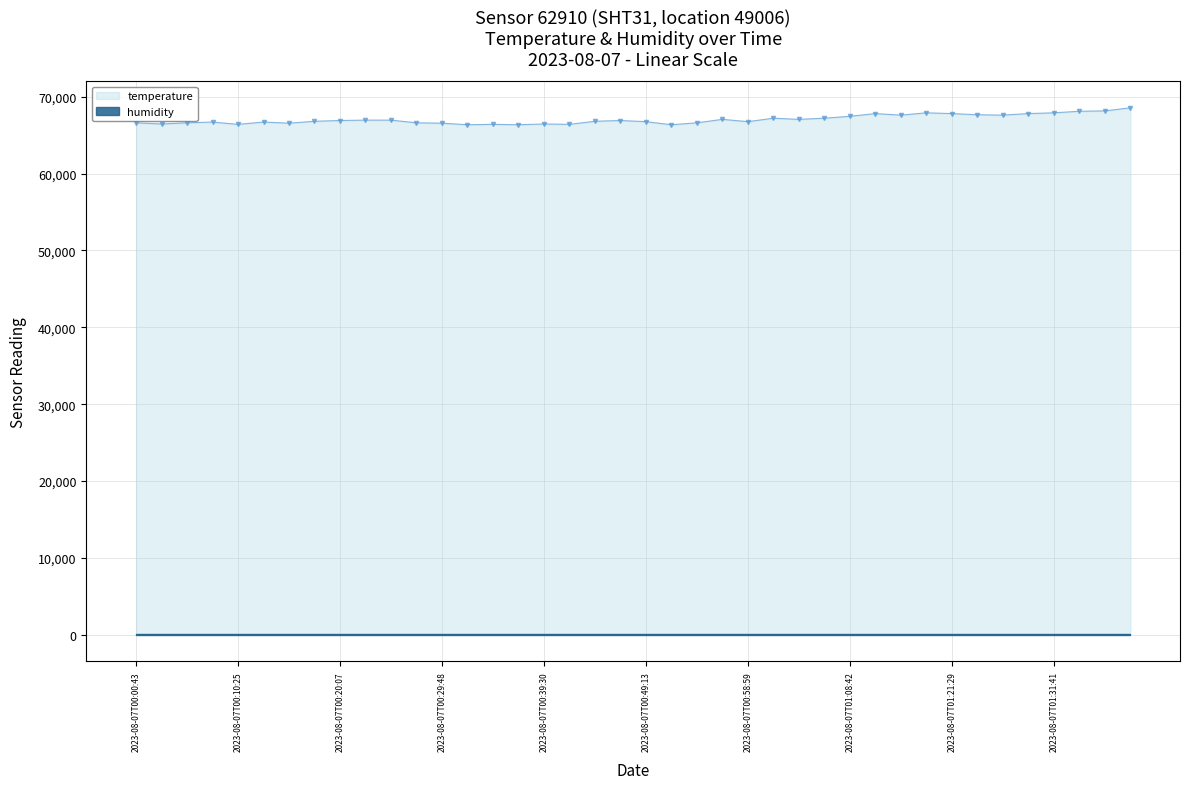

The value at 2023-08-07T01:23:57 is 20182. True or false?

False